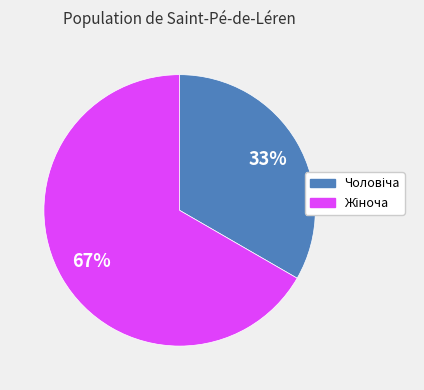

Is there any slice that represents more than half of the pie?

Yes